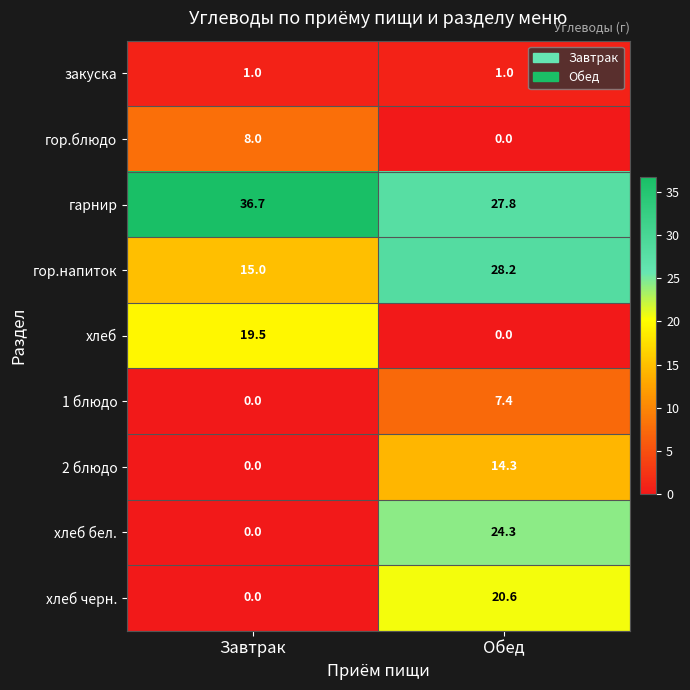

Reading left to right, list all the values displayed in this chart.

закуска: 1.0	1.0
гор.блюдо: 8.0	0.0
гарнир: 36.7	27.8
гор.напиток: 15.0	28.2
хлеб: 19.5	0.0
1 блюдо: 0.0	7.4
2 блюдо: 0.0	14.3
хлеб бел.: 0.0	24.3
хлеб черн.: 0.0	20.6